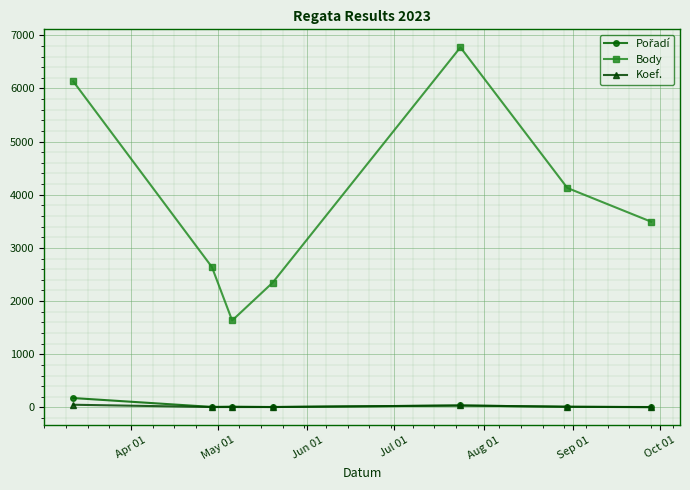

Which series has the largest total across all categories?

Body